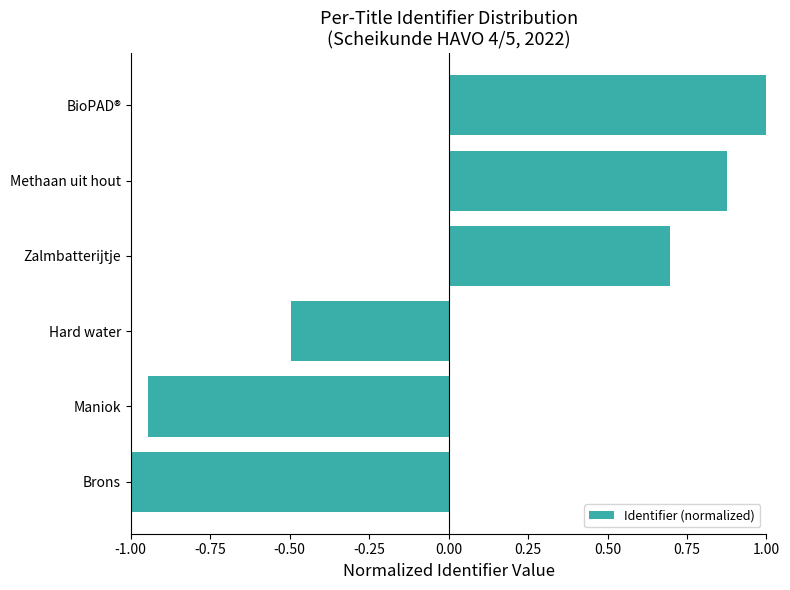

How many categories are shown in the chart?

6